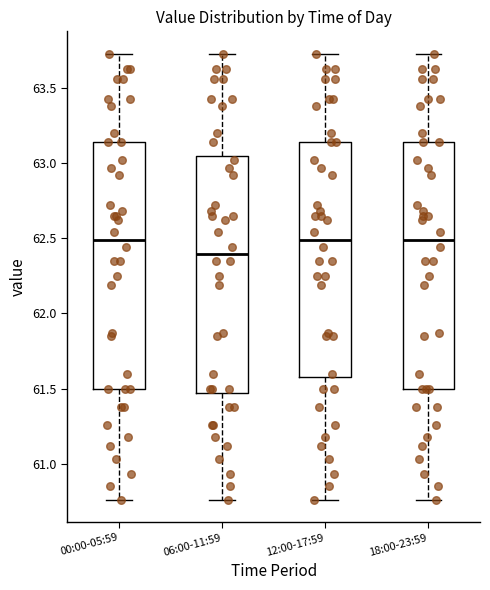

Where does the median line of the box for 12:00-17:59 sit on the y-axis? The values are not printed on the chart, so give them approximately, as read against the axis.

62.50